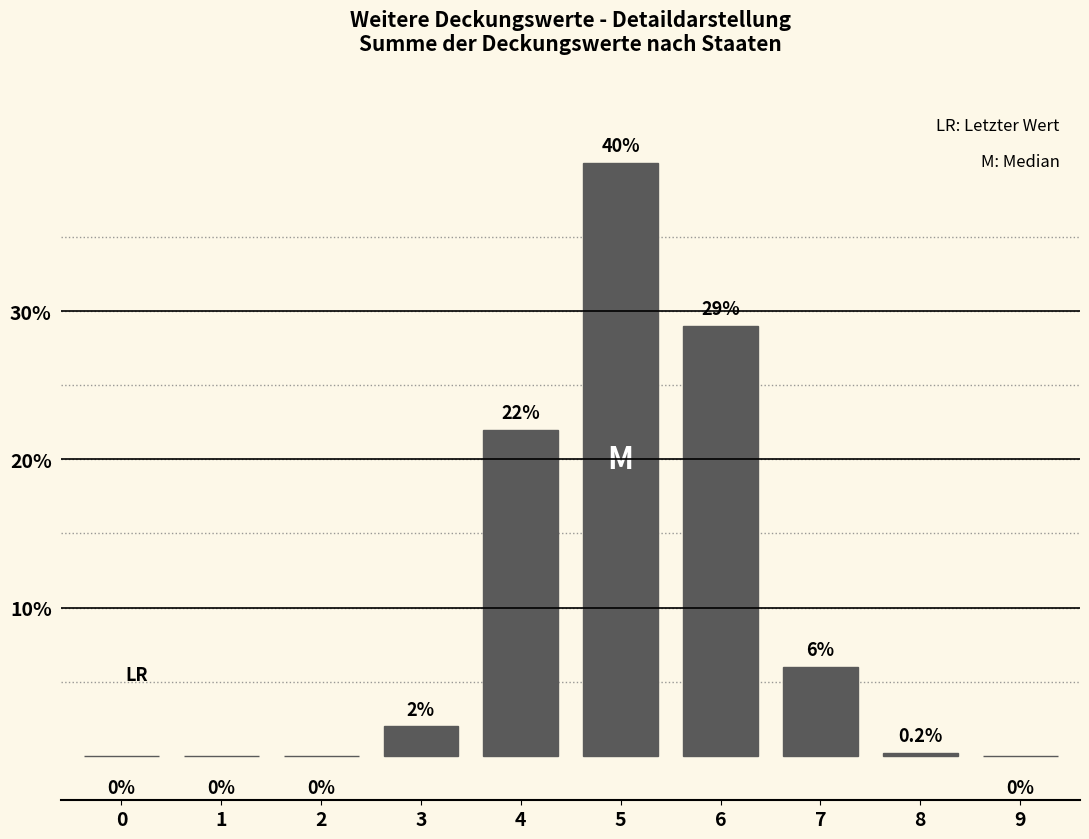

Reading left to right, list all the values displayed in this chart.

0=0.0	1=0.0	2=0.0	3=2.0	4=22.0	5=40.0	6=29.0	7=6.0	8=0.2	9=0.0